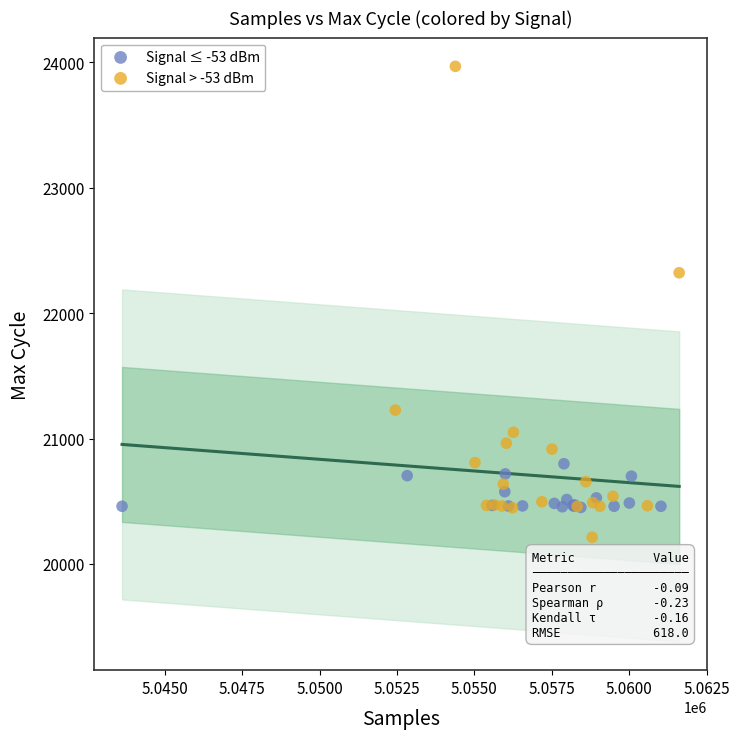

Which series contains the lowest Y value?

Signal > -53 dBm